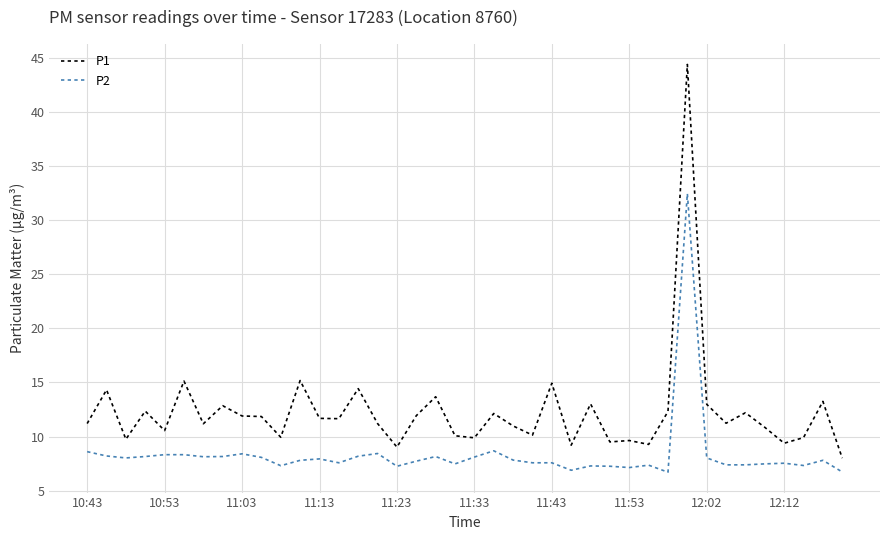

What is the difference between the maximum and minimum values in the P2 series?

25.8